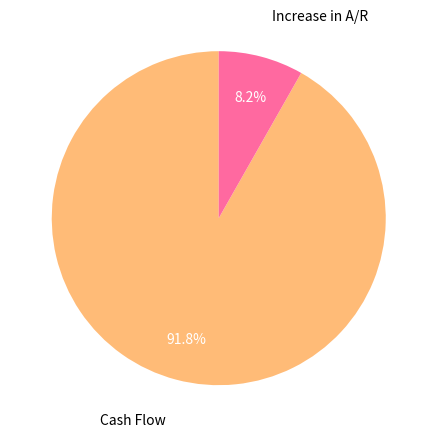

Count the number of slices in the pie.

2